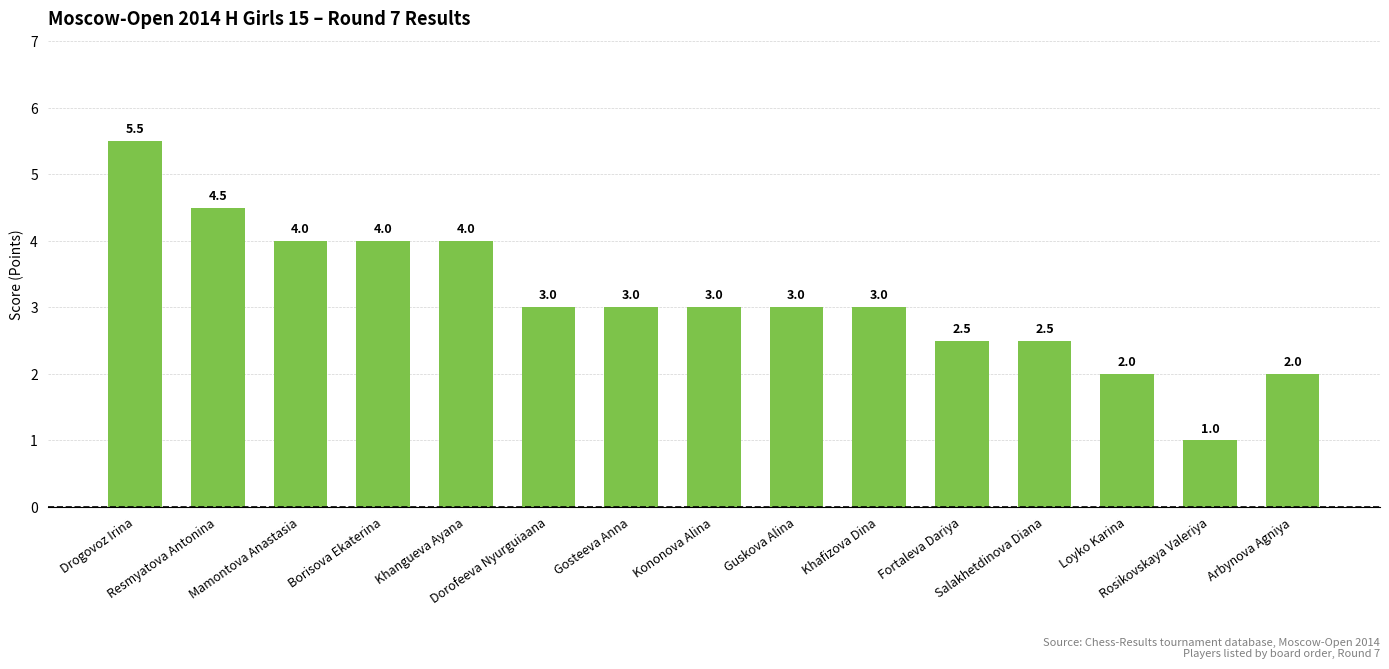

Is it true that the value at Khafizova Dina is 0.8?

False